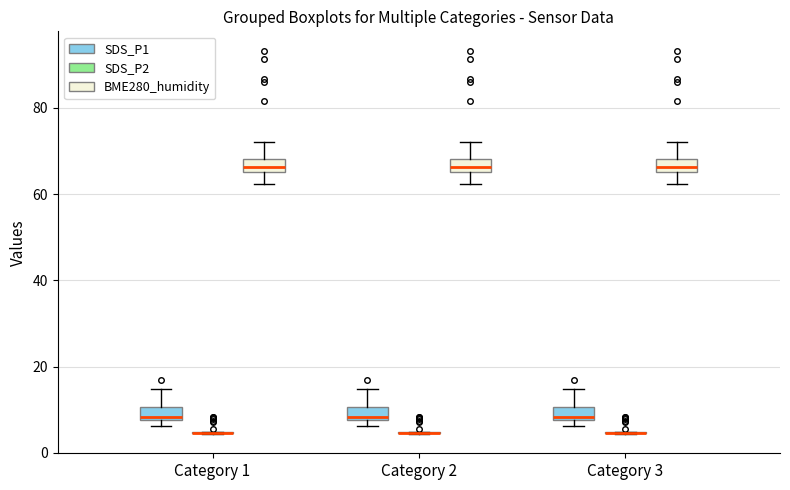

Where is the upper edge of the box for Category 2 (SDS_P1) on the y-axis? The values are not printed on the chart, so give them approximately, as read against the axis.

10